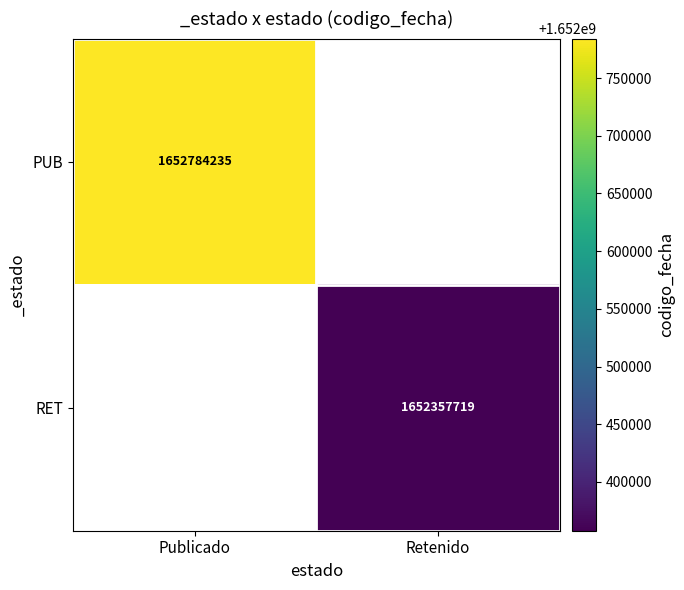

The RET series shows 1652357719 at Retenido. True or false?

True